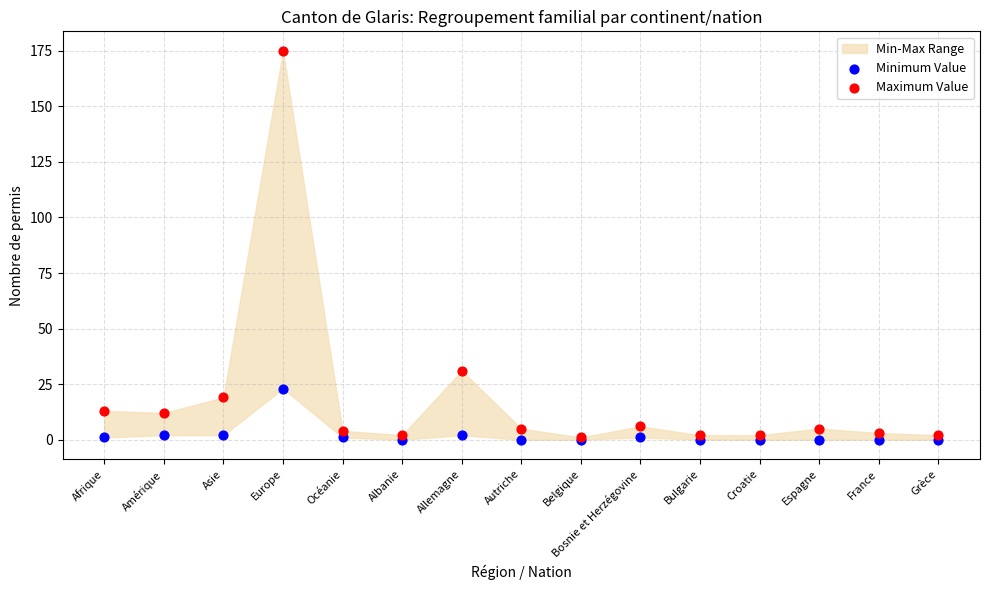

In the Maximum Value series, what Y value is closest to 88?

31